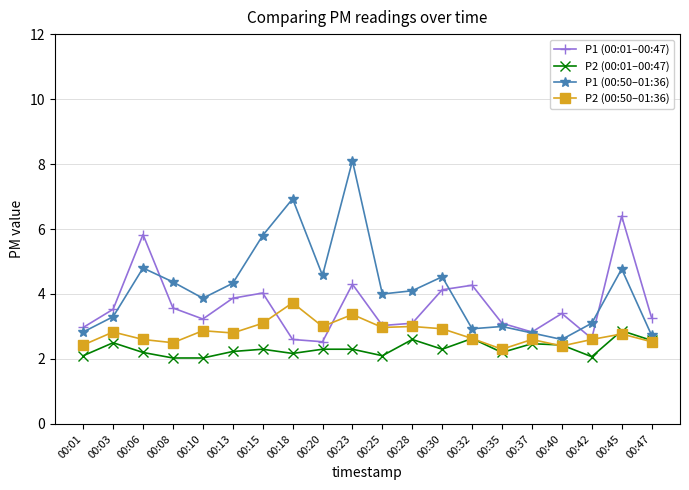

True or false: P1 (00:01–00:47) has more than 0 interior local peaks.

True